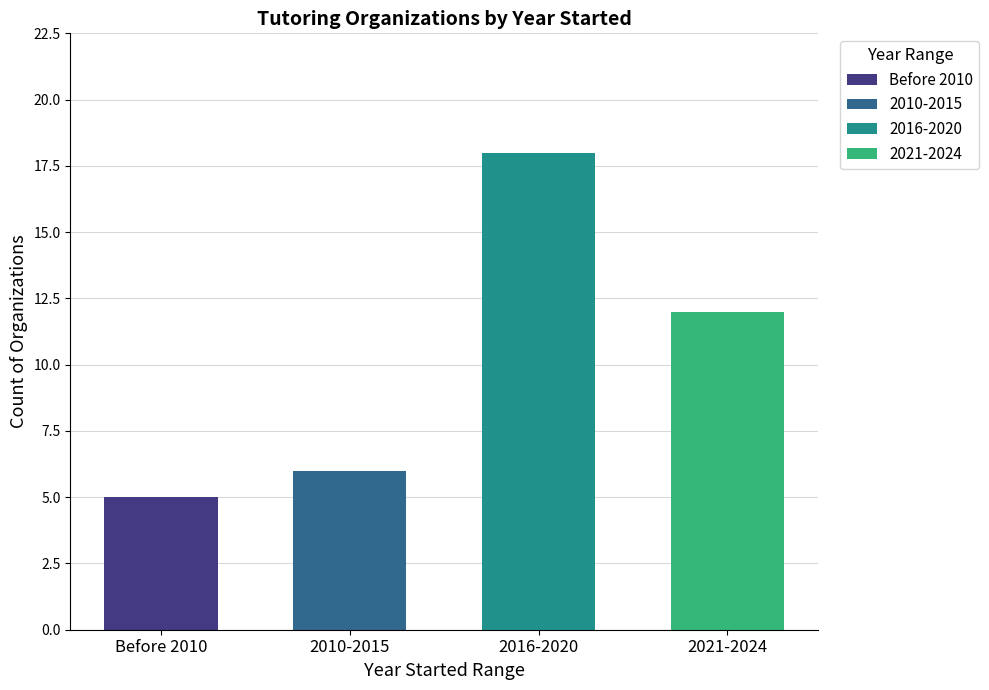

Reading left to right, what are all the values shown in this chart?

5	6	18	12